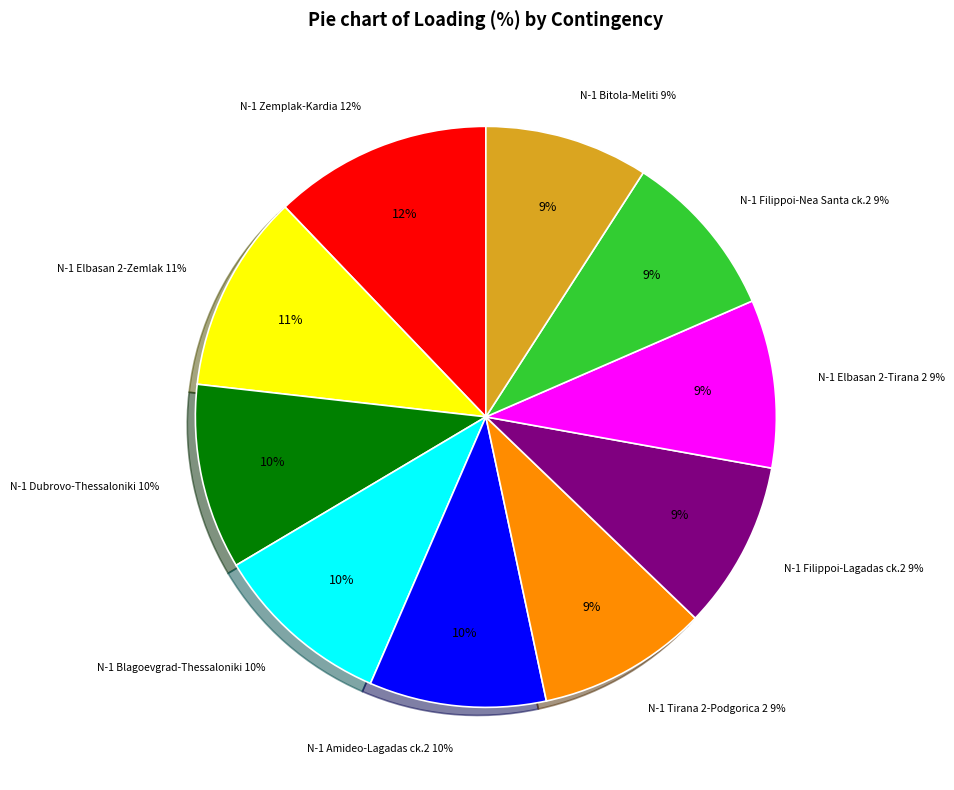

The N-1 400 kV Amideo-Lagadas ck.2 slice represents 10% of the pie. True or false?

True